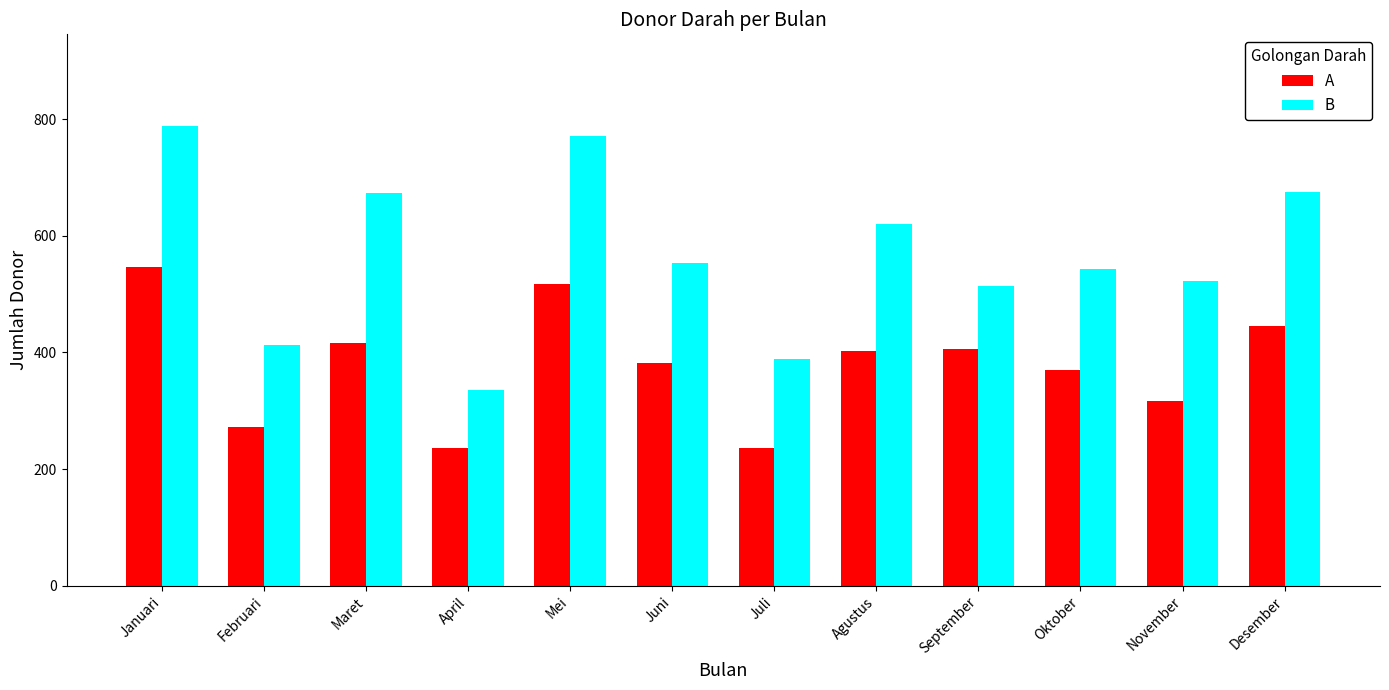

The value of A at Juli is 85. True or false?

False